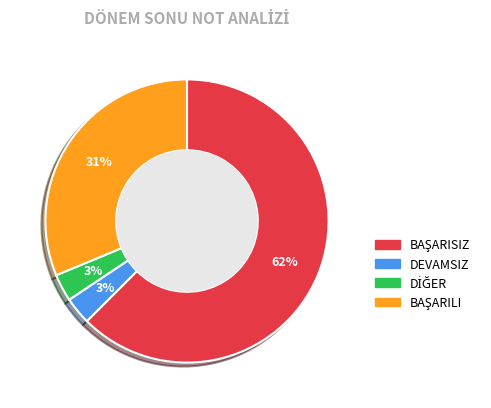

Does any single category account for the majority?

Yes